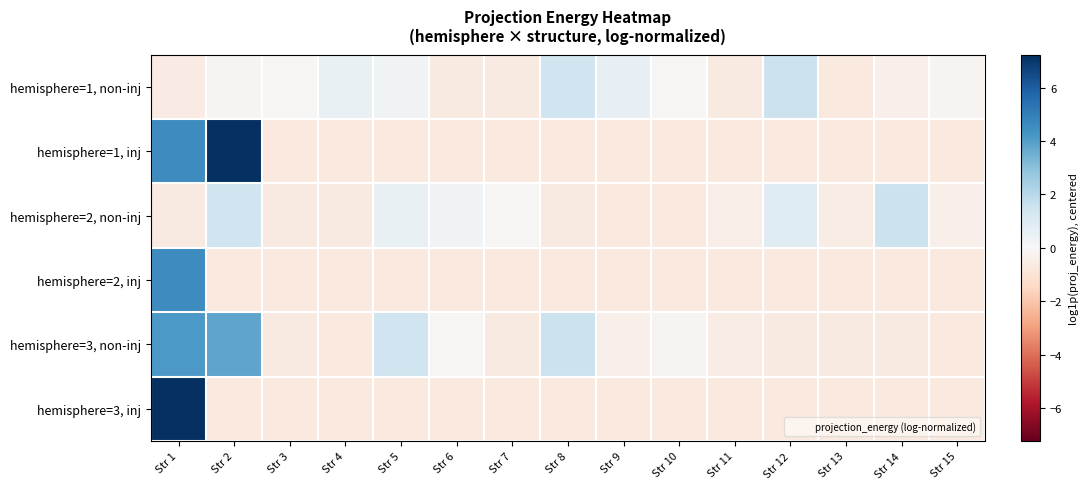

At which category is the sum across all series the highest?

Str 1